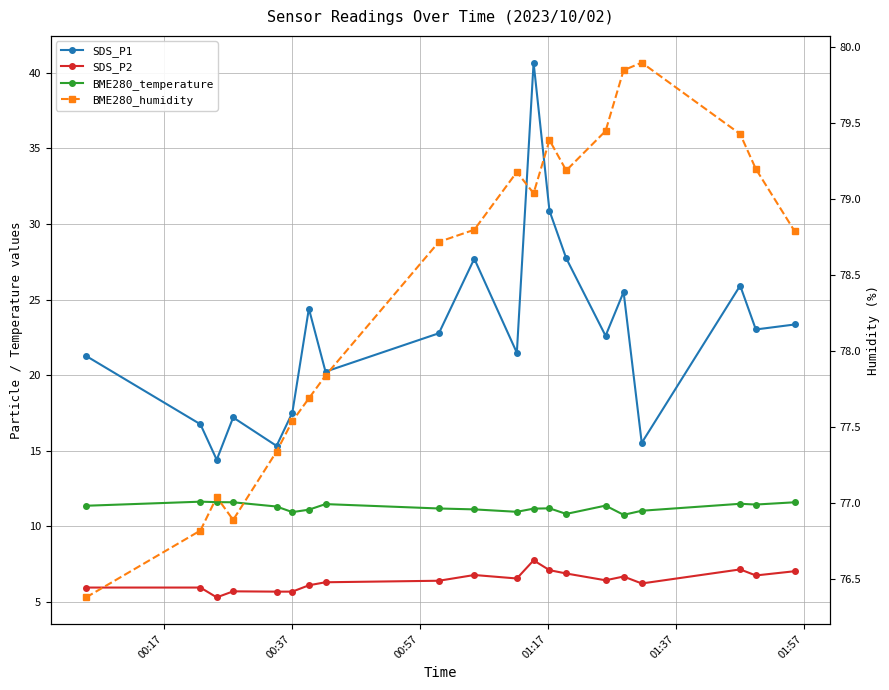

What is the value of the BME280_temperature point at the 11th from the left?

11.0